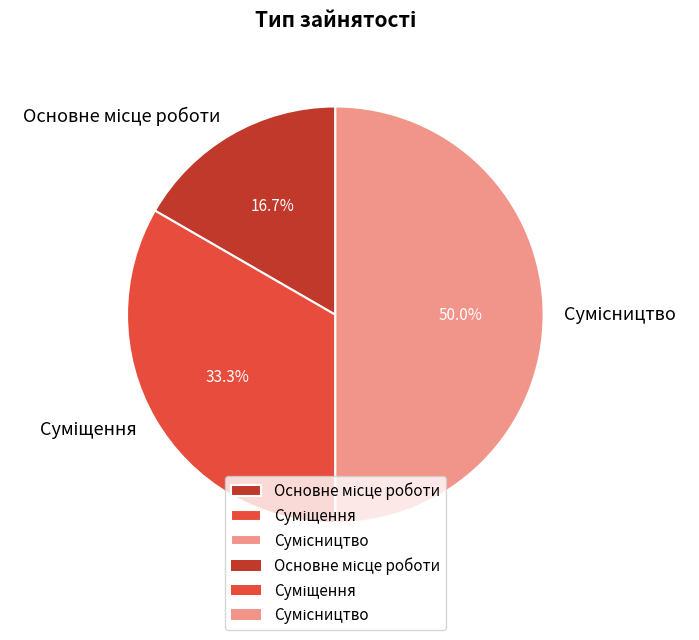

How many segments does this pie chart have?

3